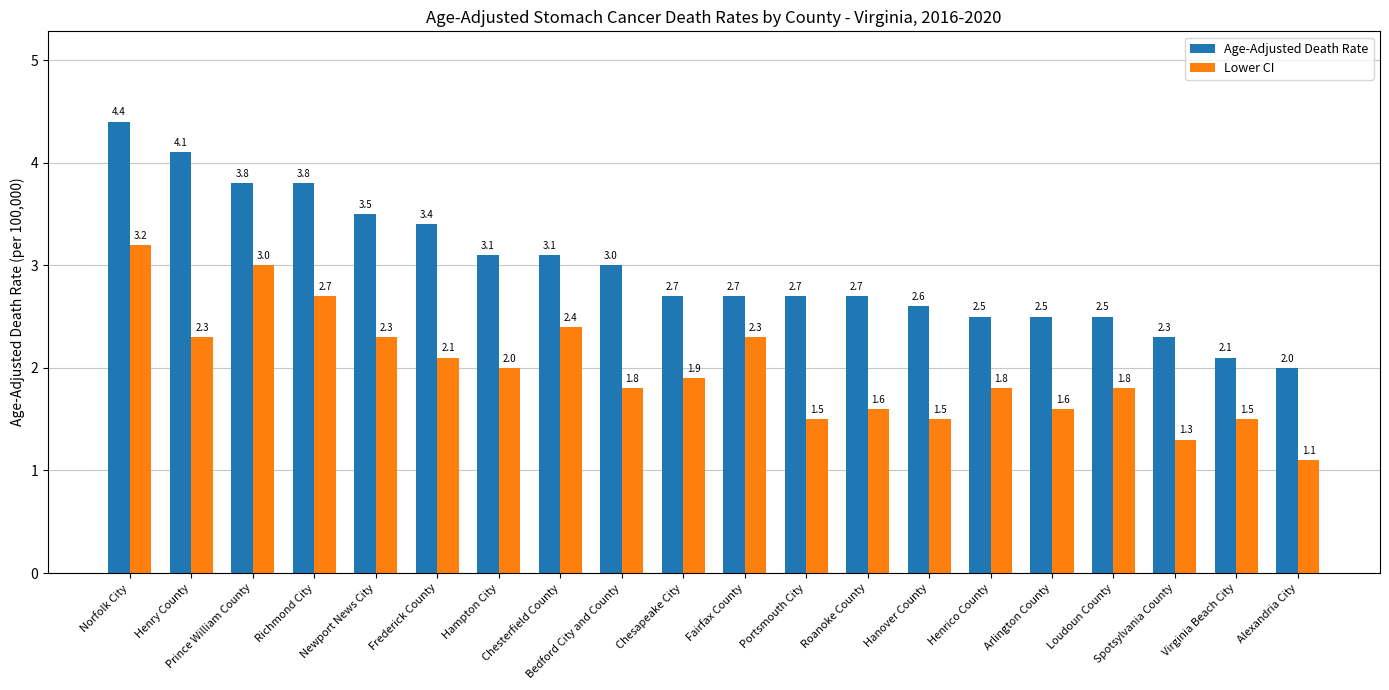

The Age-Adjusted Death Rate series shows 1.3 at Chesterfield County. True or false?

False